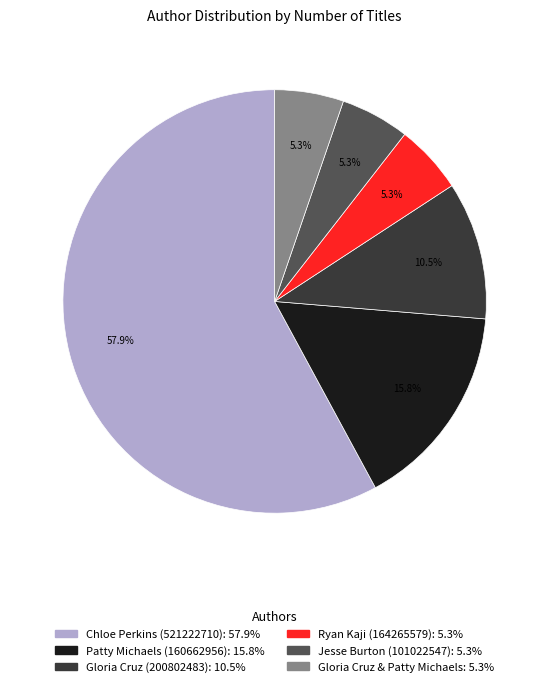

Is there a majority slice in this chart?

Yes